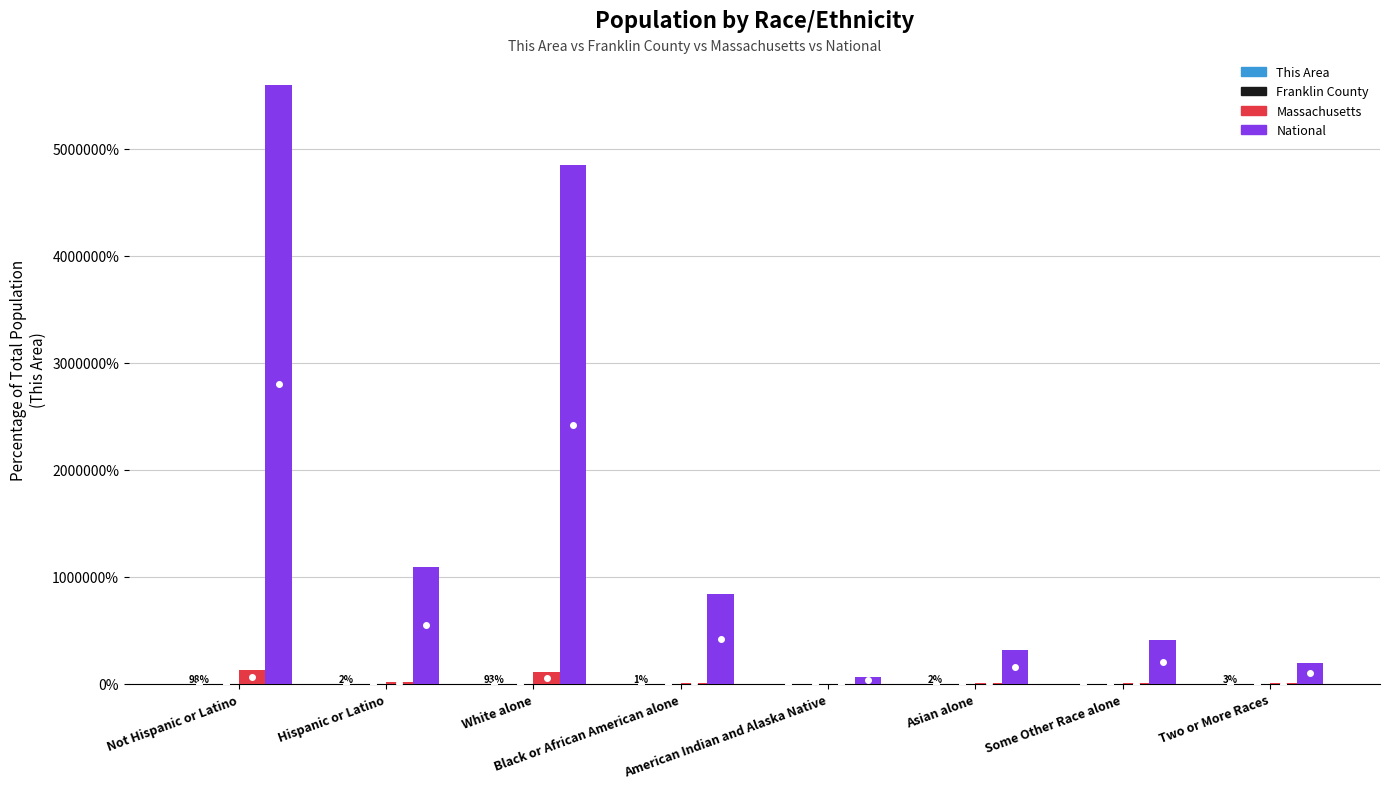

Which series has the largest total across all categories?

National